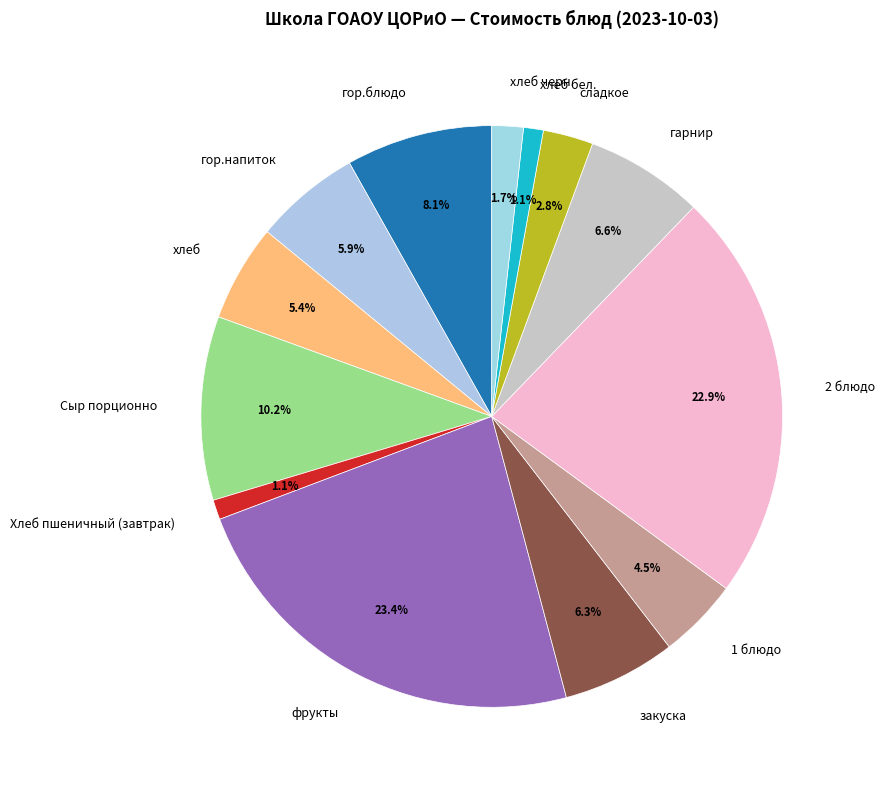

Which slice is the largest?

фрукты